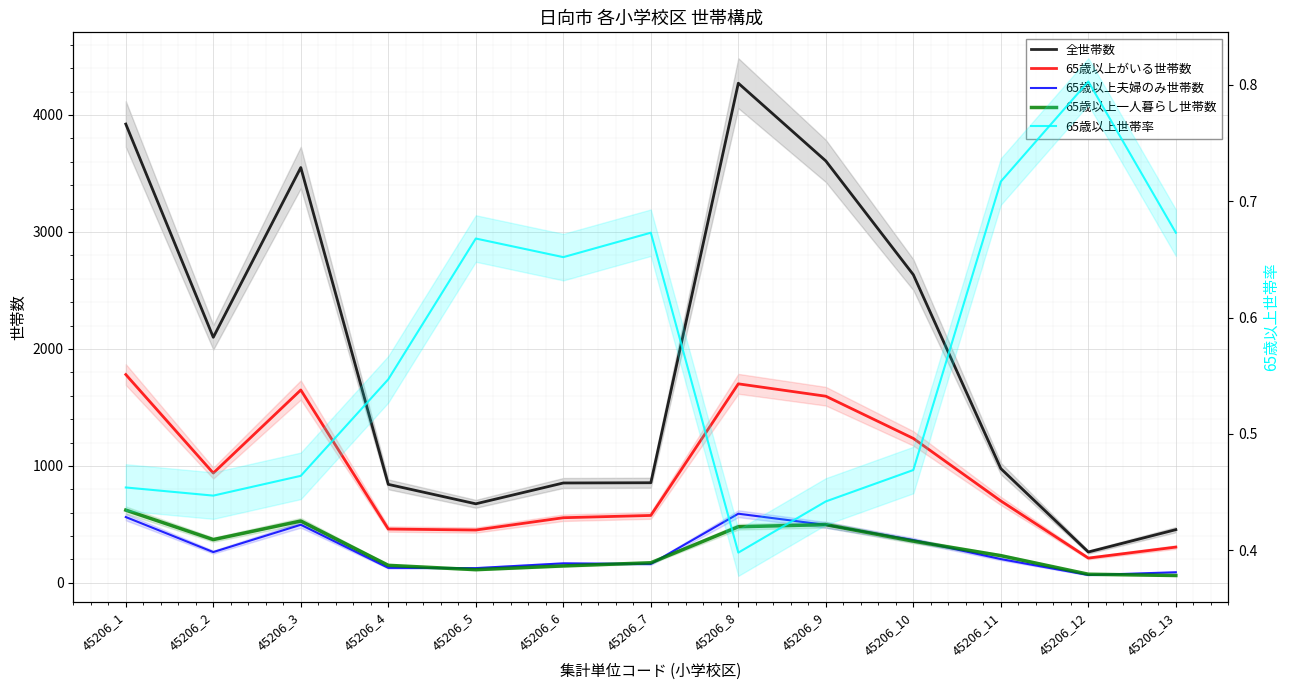

What is the difference between the maximum and minimum values in the 65歳以上夫婦のみ世帯数 series?

524.3